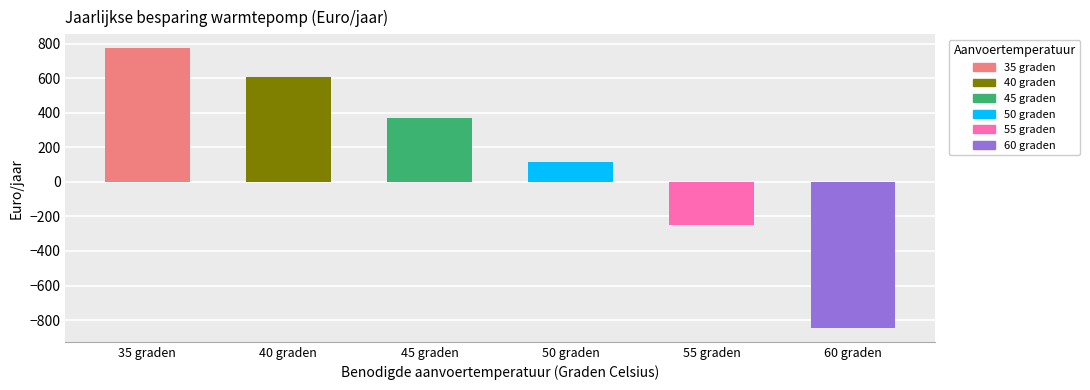

Rank the categories by value from highest to lowest.

35 graden, 40 graden, 45 graden, 50 graden, 55 graden, 60 graden